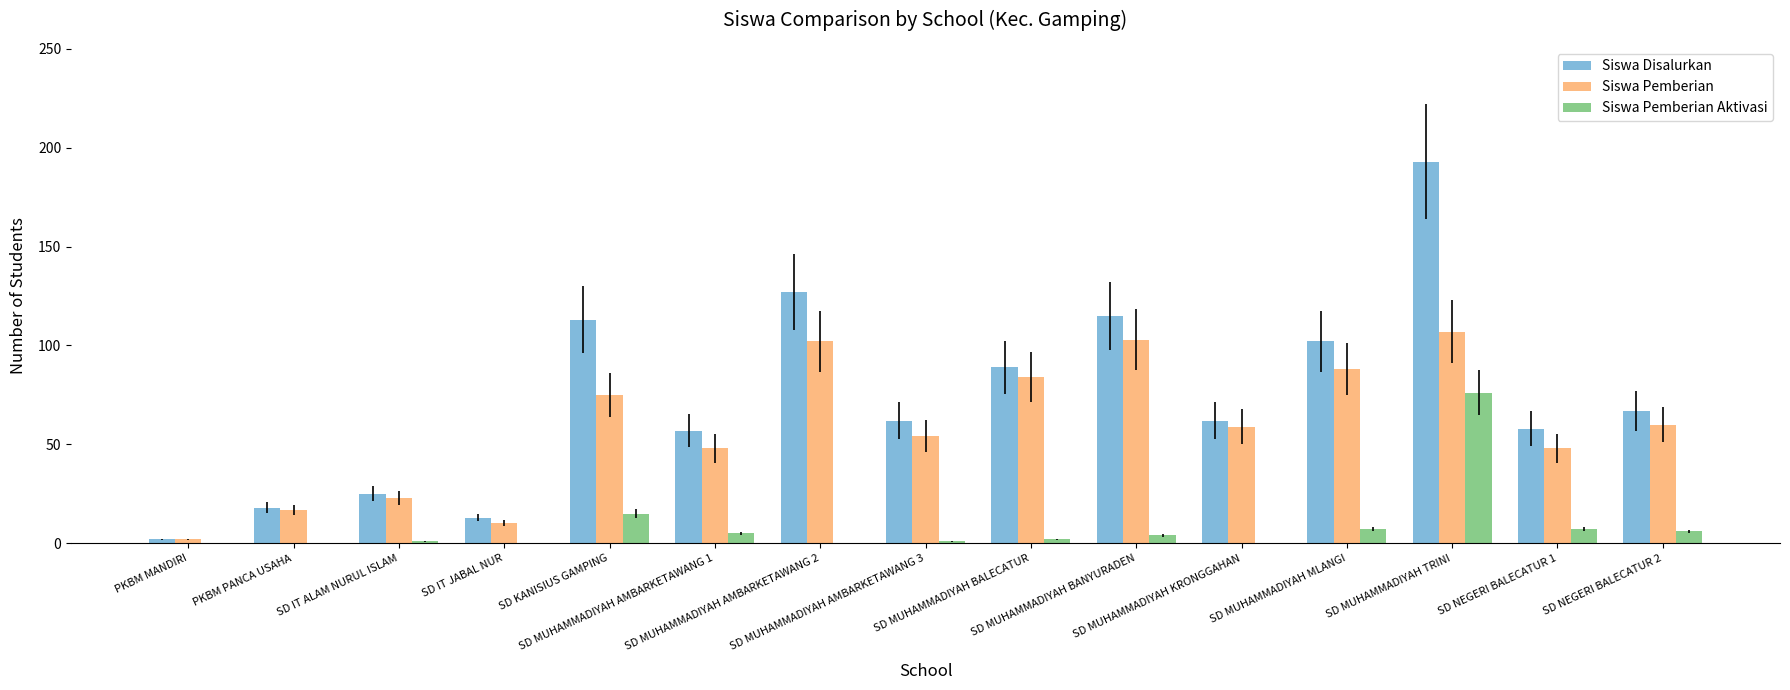

Which series has the largest total across all categories?

Siswa Disalurkan